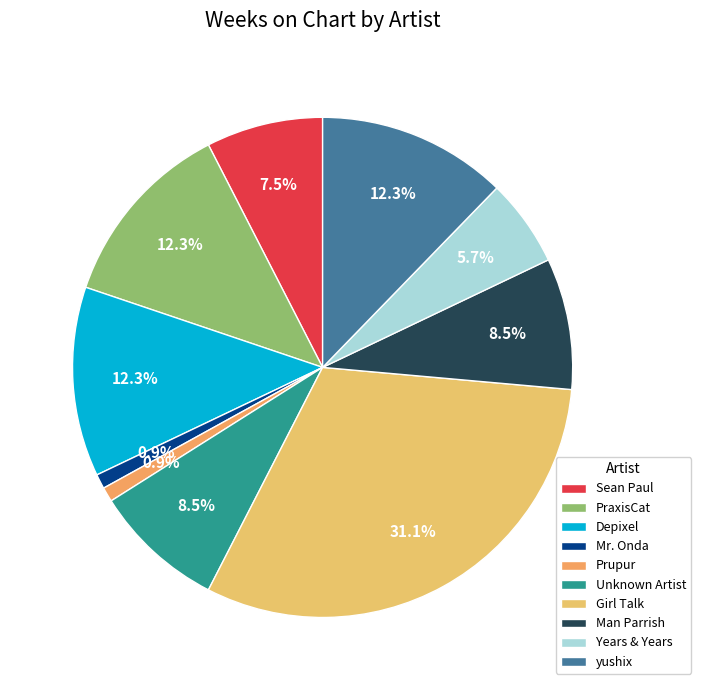

How many segments does this pie chart have?

10